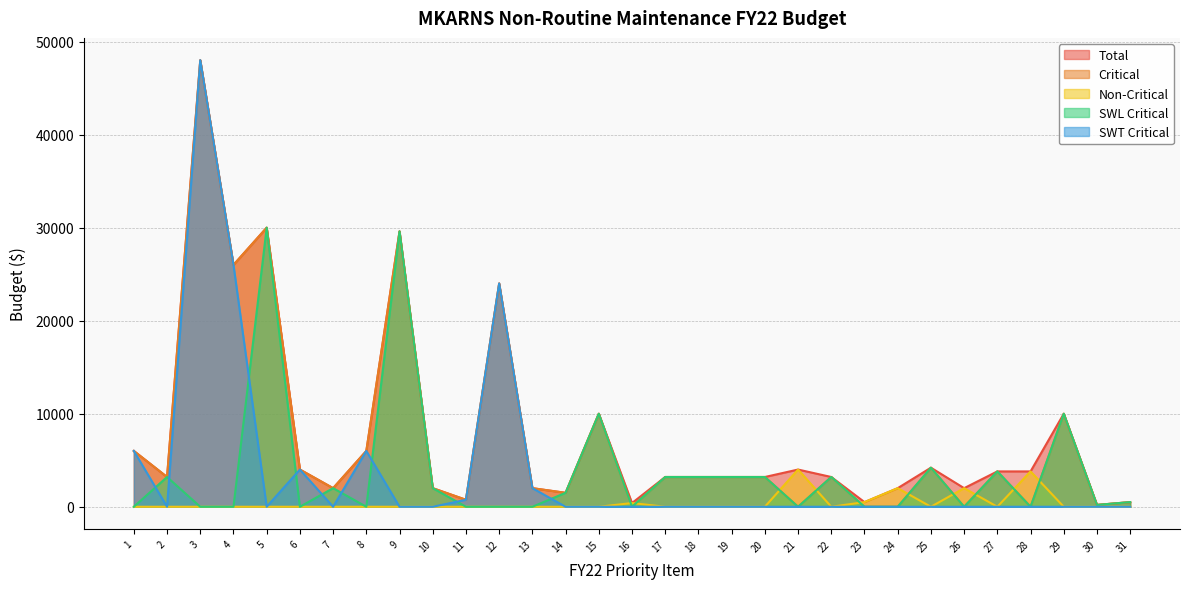

Which series changed the most between 4 and 13?

SWT Critical